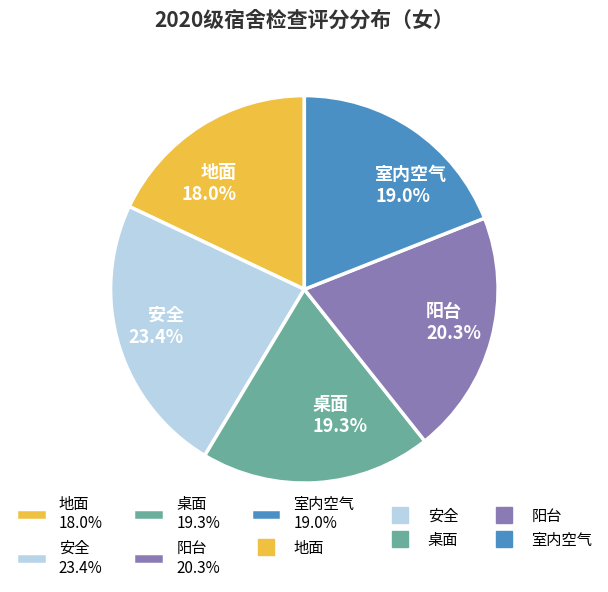

What is the ratio of the value at 桌面 19.3% to the value at 地面 18.0%?

1.1